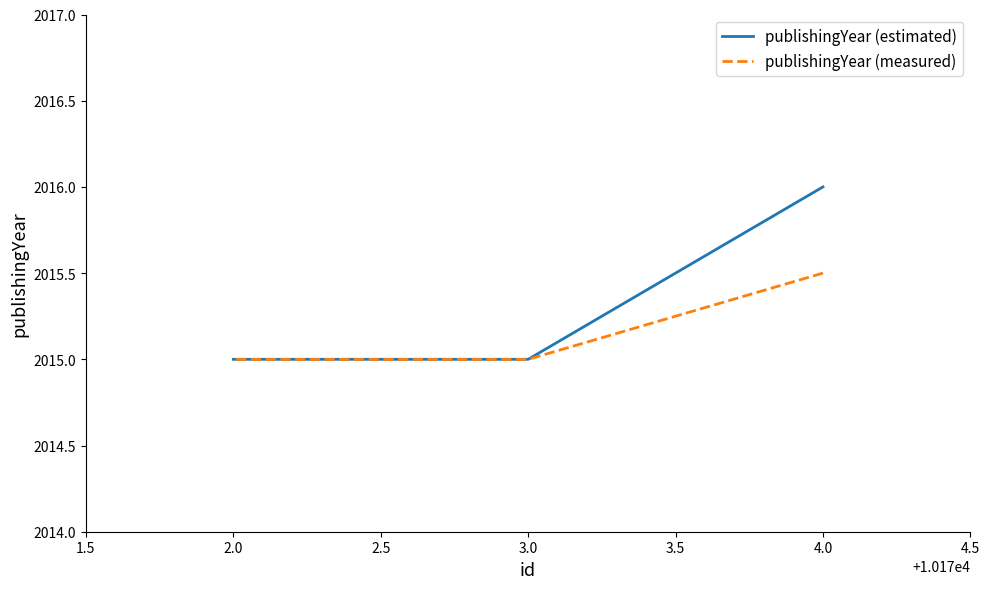

Is it true that publishingYear (estimated) equals 1105.9 at 4.0?

False